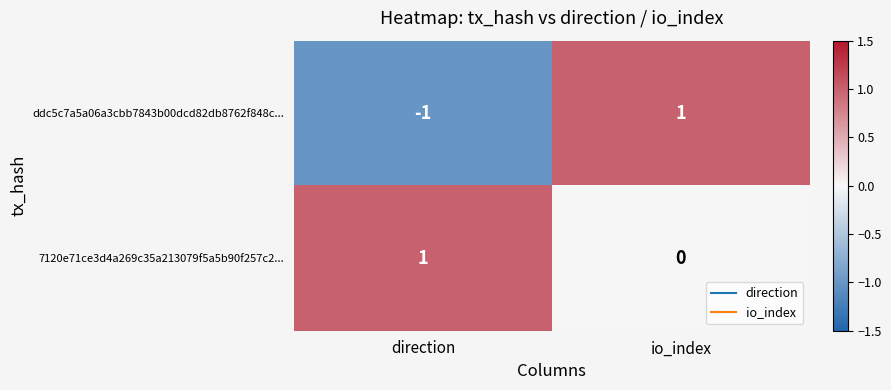

Which series has the largest total across all categories?

7120e71ce3d4a269c35a213079f5a5b90f257c2...